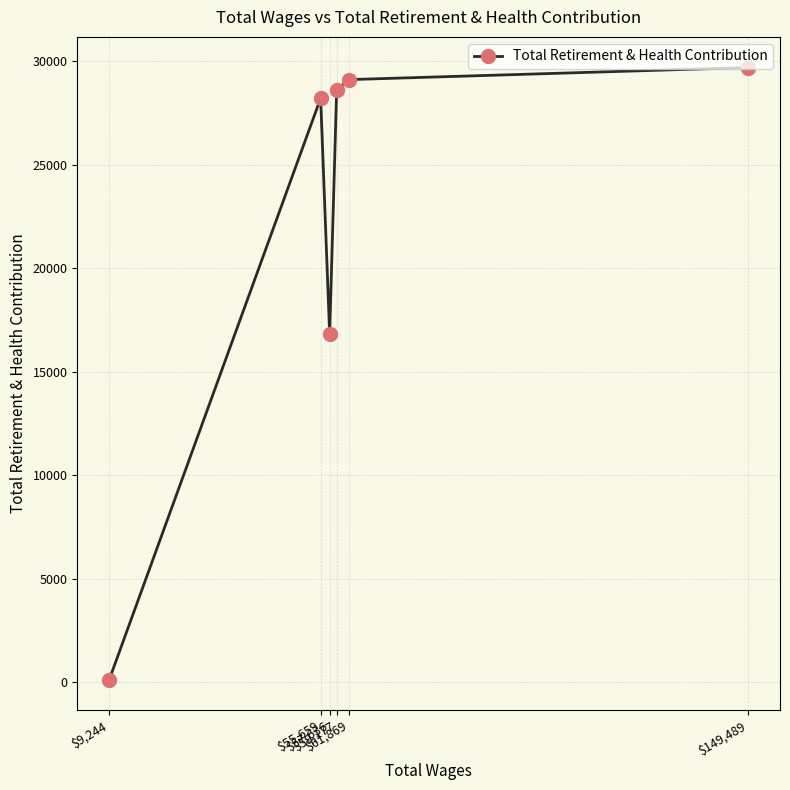

What is the label of the 3rd point from the left?

$57,636